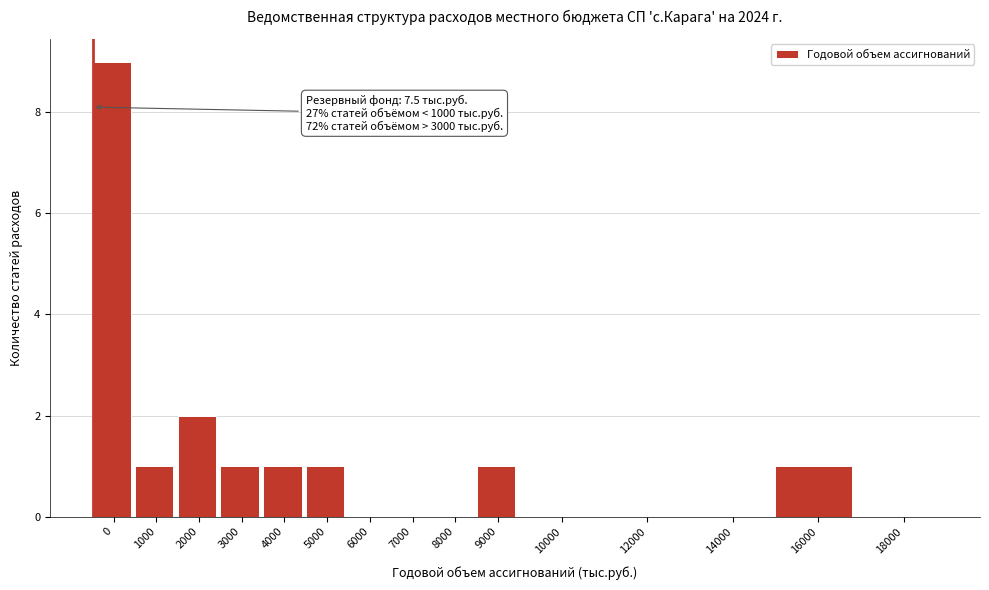

Reading left to right, transcribe all the data shown in this chart.

0=9	1000=1	2000=2	3000=1	4000=1	5000=1	6000=0	7000=0	8000=0	9000=1	10000=0	12000=0	14000=0	16000=1	18000=0